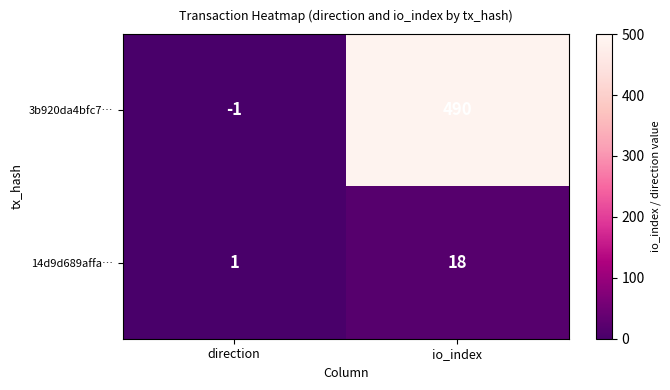

True or false: 14d9d689affa… has a value of 1 at direction.

True